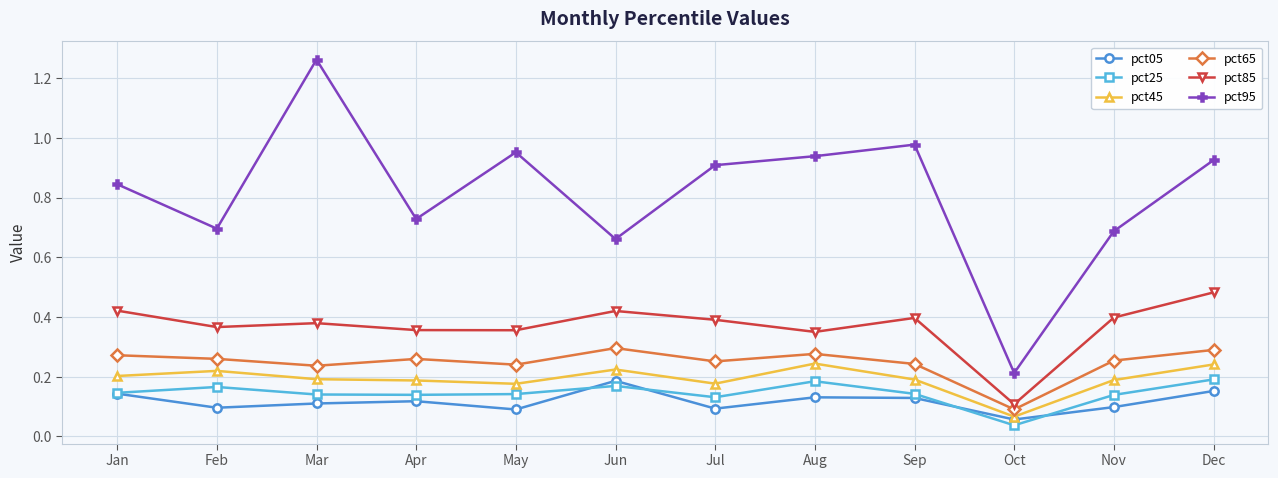

How many lines are shown in the chart?

6